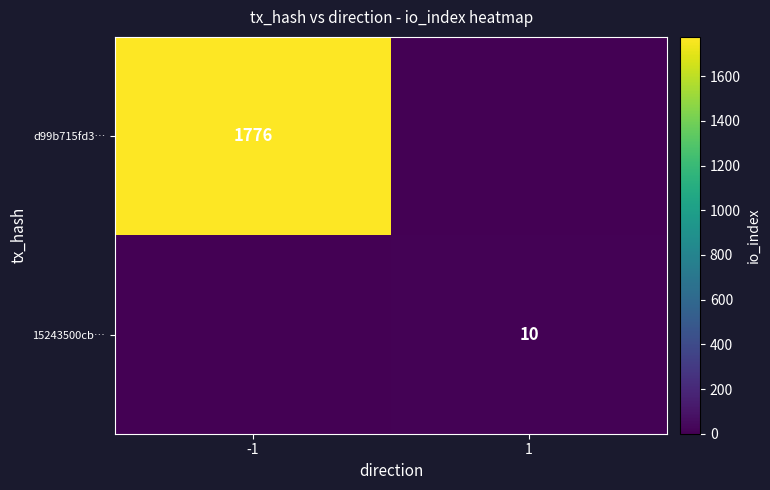

What is the total value across all series at -1?

1776